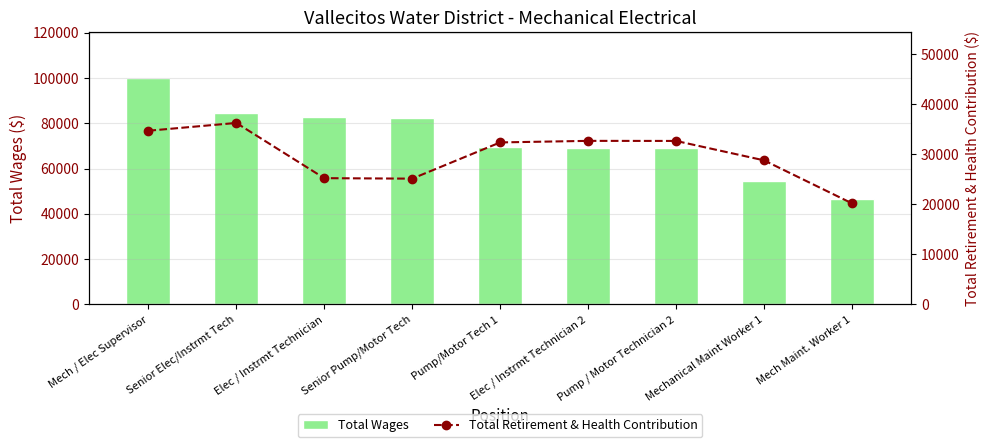

Which has a higher value, Senior Elec/Instrmt Tech or Pump/Motor Tech 1?

Senior Elec/Instrmt Tech